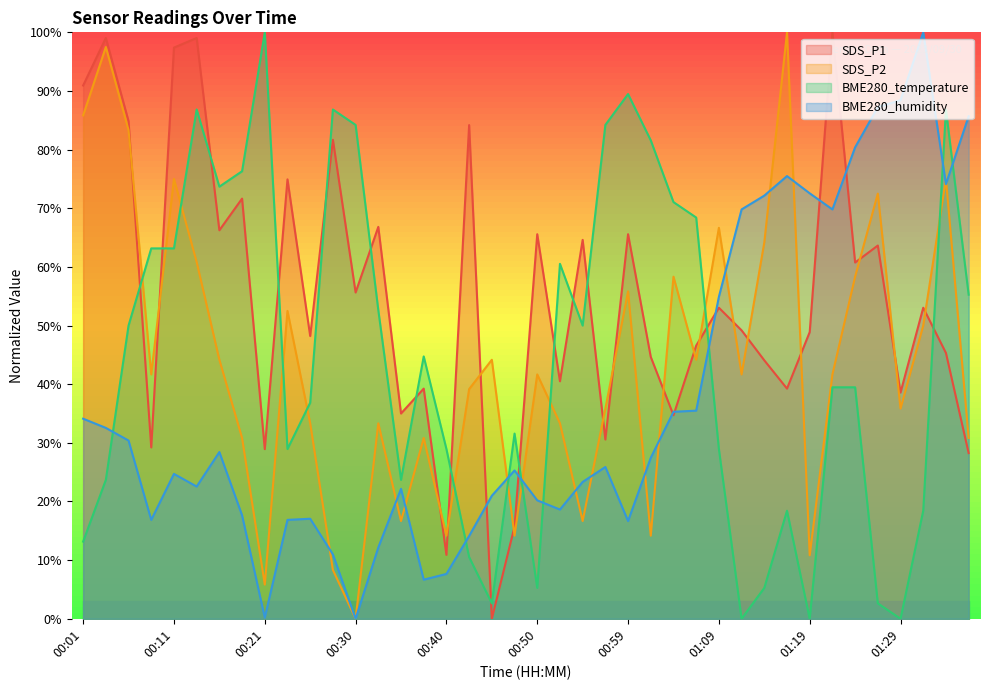

Which series changed the most between 00:18 and 00:55?

BME280_temperature